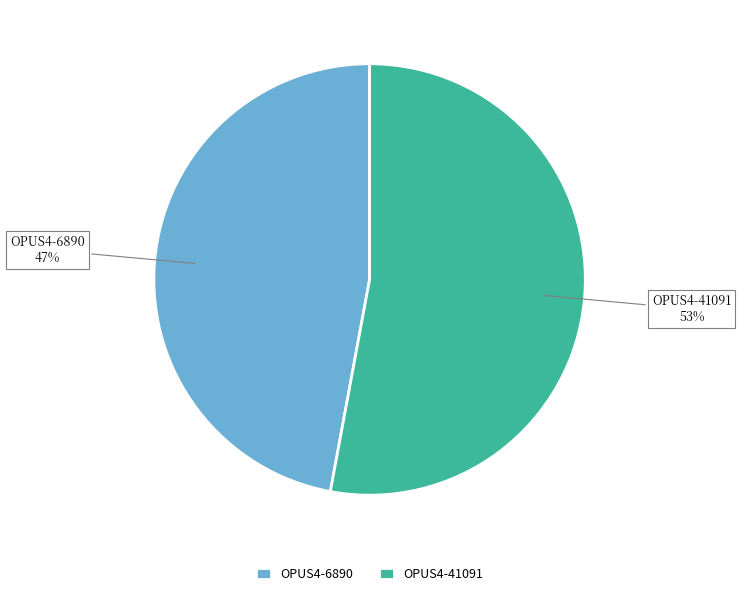

Is it true that OPUS4-41091 is 66% of the pie?

False